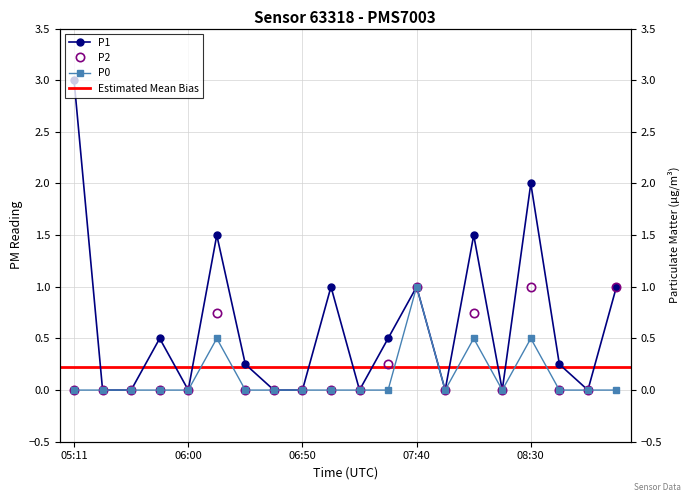

True or false: P1 has more than 2 points higher than both neighbors.

True